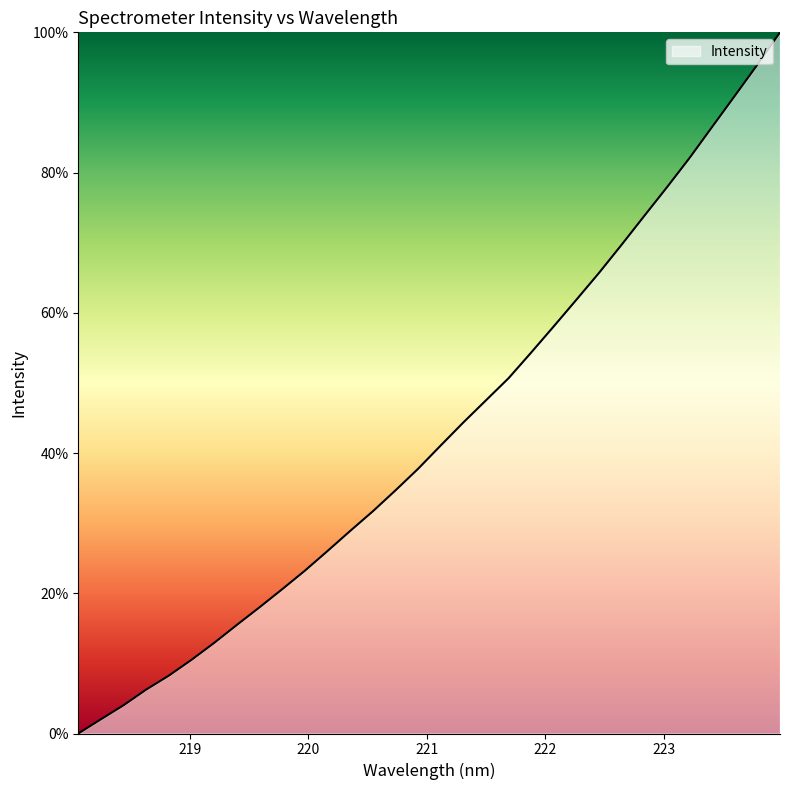

What is the difference between the maximum and minimum values?

100.0